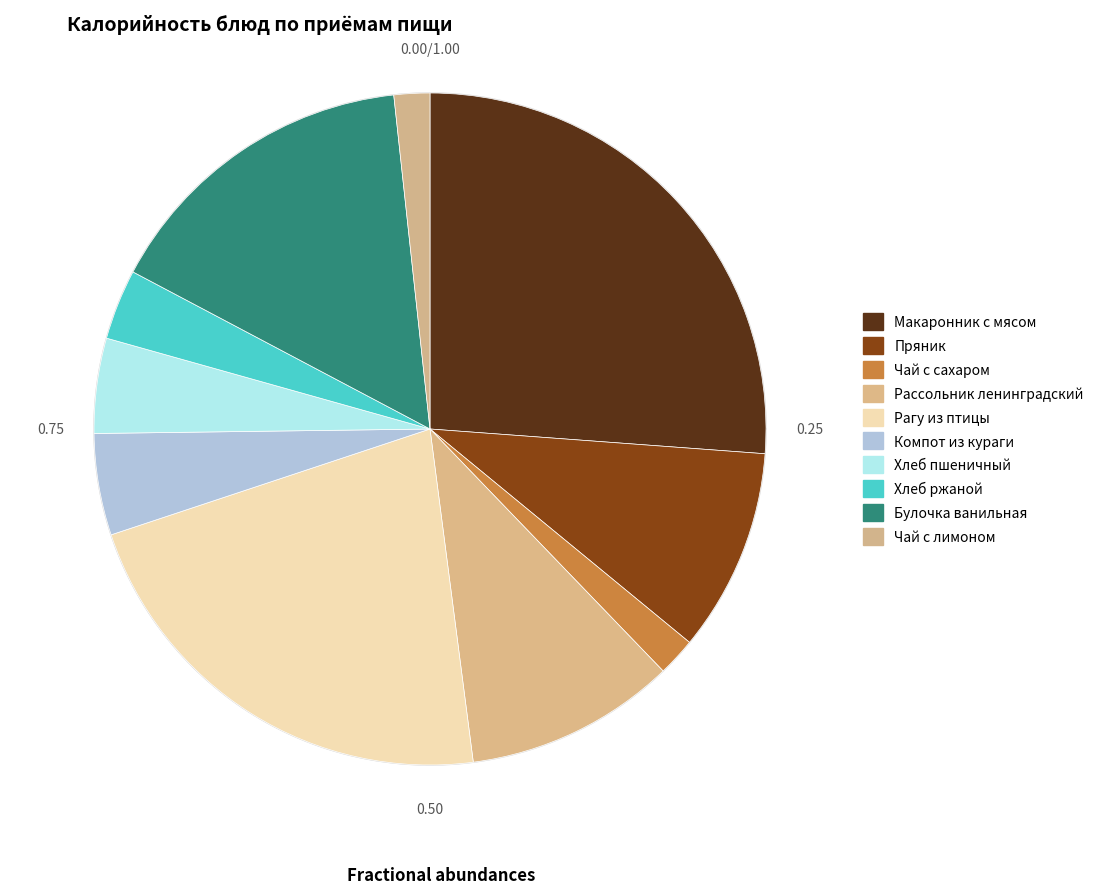

How many segments does this pie chart have?

10